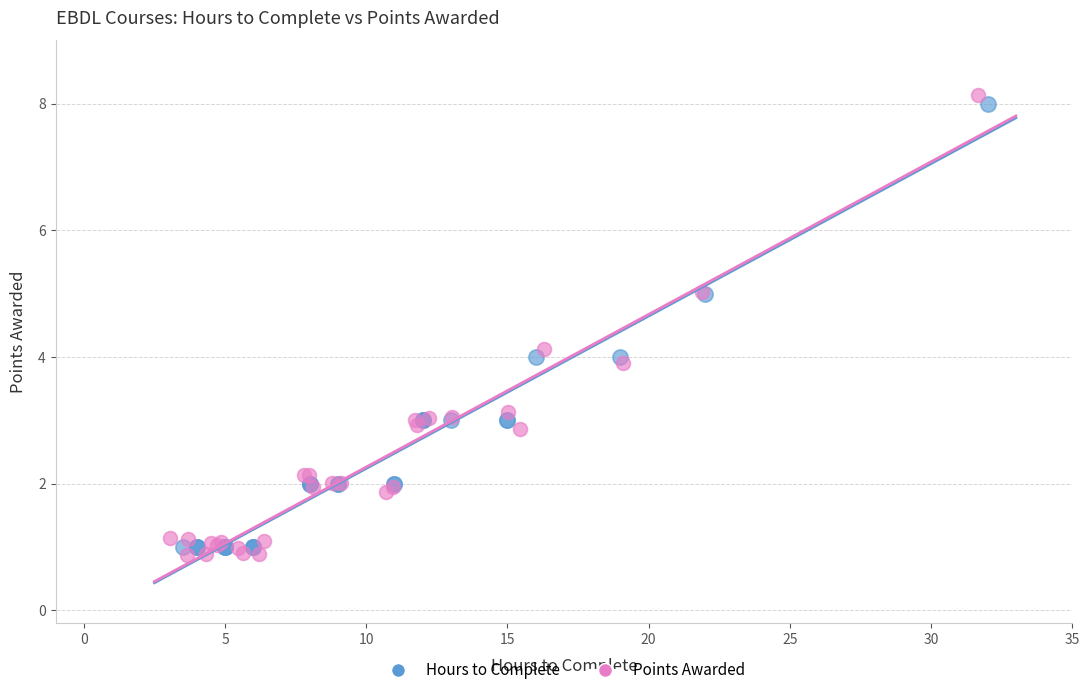

What are all the series names shown in the legend?

Hours to Complete, Points Awarded